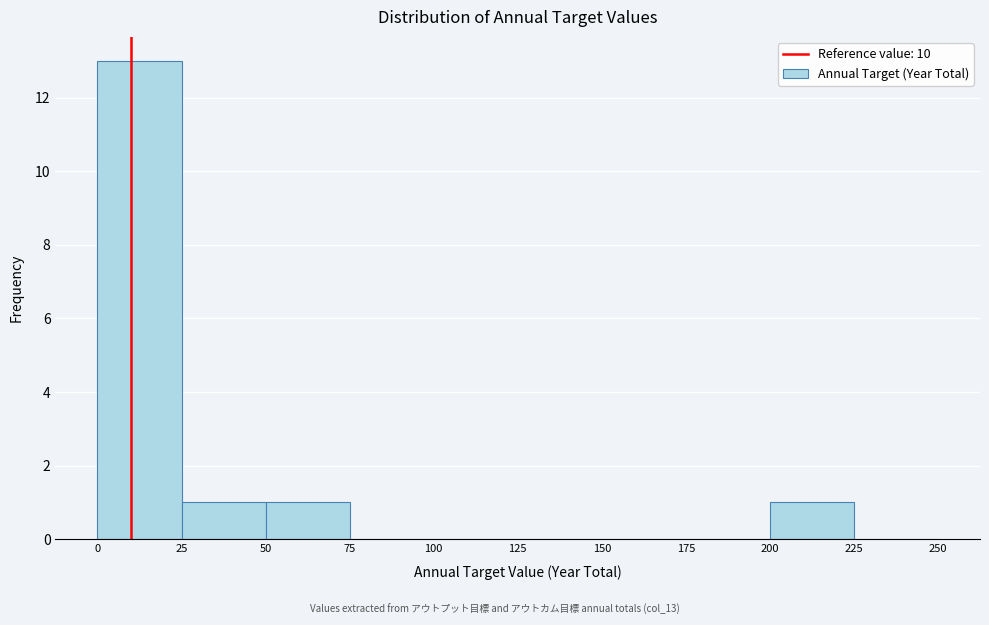

Reading left to right, list every bar in this chart as the range it spans on the x-axis followed by its height. The values are not printed on the chart, so give them approximately, as read against the axis.

0 to 25: 13
25 to 50: 1
50 to 75: 1
75 to 100: 0
100 to 125: 0
125 to 150: 0
150 to 175: 0
175 to 200: 0
200 to 225: 1
225 to 250: 0